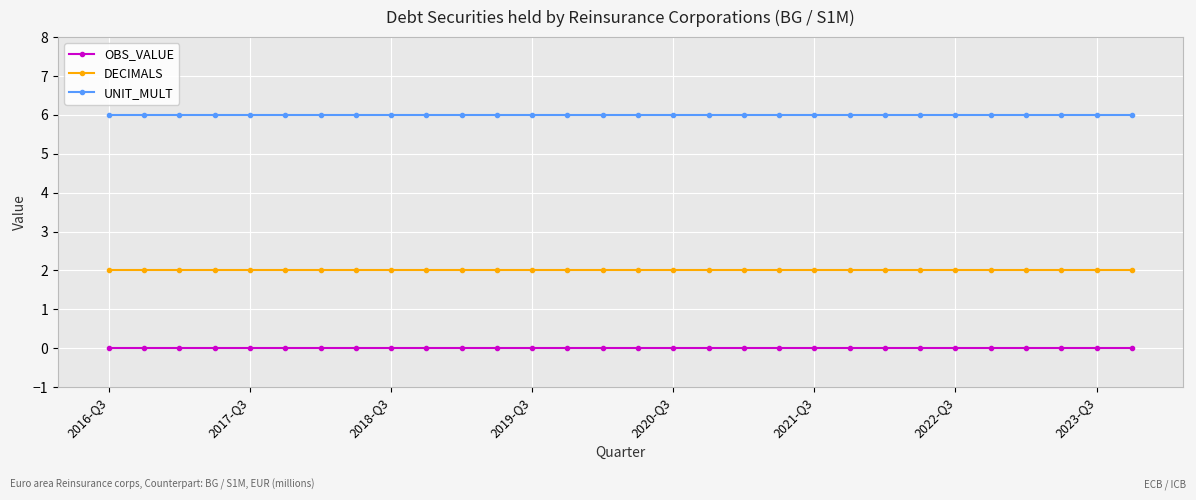

What is the lowest value of the UNIT_MULT series?

6